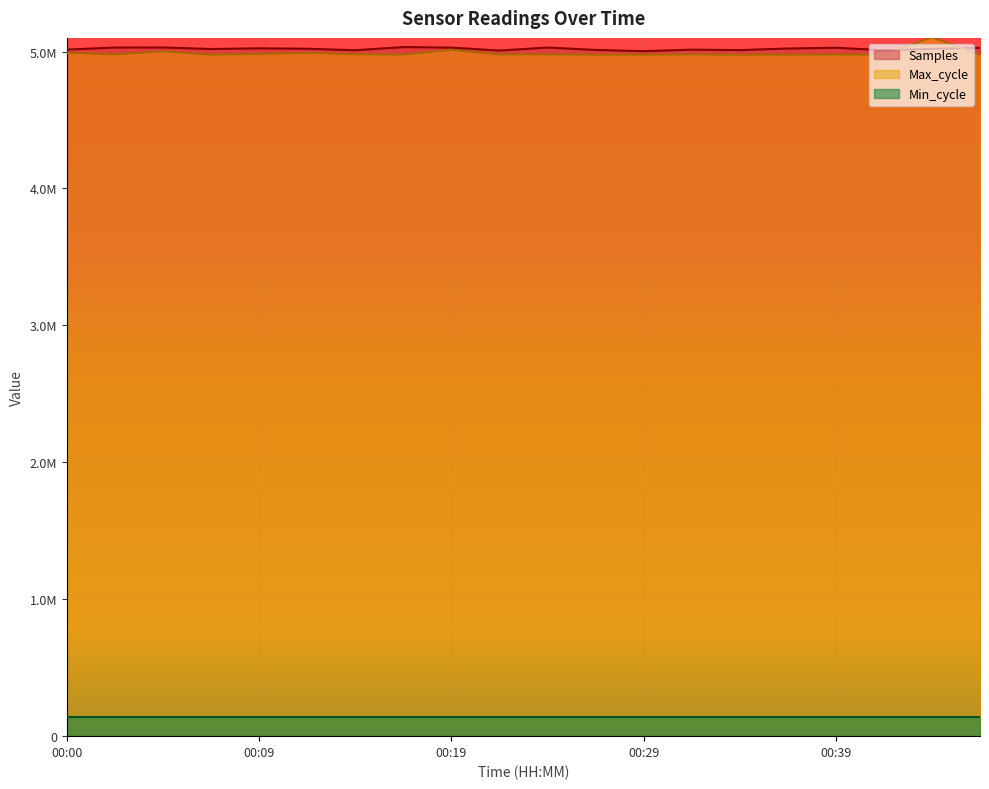

Which series has the largest range (max minus min)?

Max_cycle